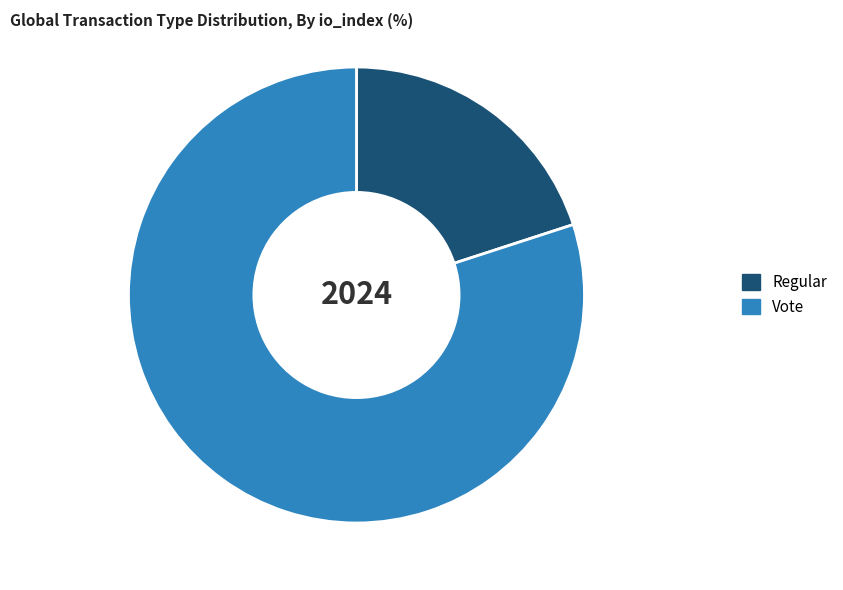

How many slices are in this pie chart?

2